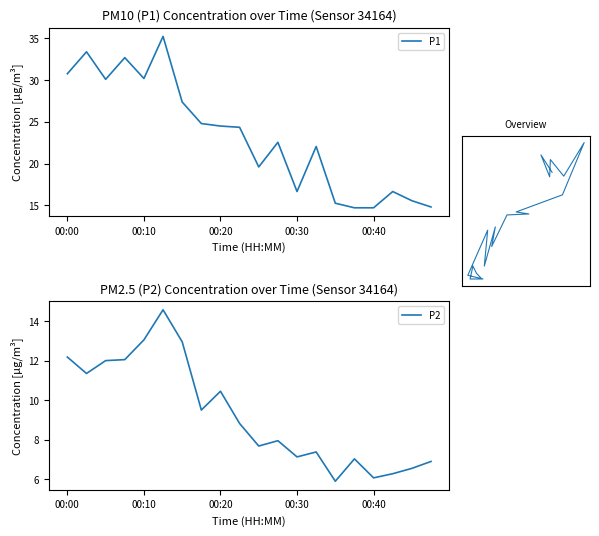

Is it true that P2 equals 2.7 at 18?

False